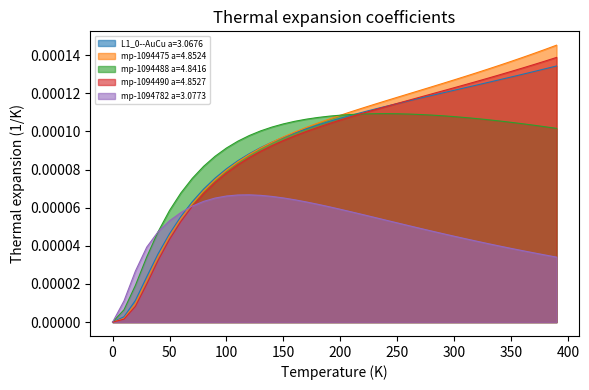

Reading left to right, what are all the values shown in this chart?

L1_0--AuCu a=3.0676: 0.0=0.0	10.0=0.0	20.0=0.0	30.0=0.0	40.0=0.0	50.0=0.0	60.0=0.0	70.0=0.0	80.0=0.0	90.0=0.0	100.0=0.0	110.0=0.0	120.0=0.0	130.0=0.0	140.0=0.0	150.0=0.0	160.0=0.0	170.0=0.0	180.0=0.0	190.0=0.0	200.0=0.0	210.0=0.0	220.0=0.0	230.0=0.0	240.0=0.0	250.0=0.0	260.0=0.0	270.0=0.0	280.0=0.0	290.0=0.0	300.0=0.0	310.0=0.0	320.0=0.0	330.0=0.0	340.0=0.0	350.0=0.0	360.0=0.0	370.0=0.0	380.0=0.0	390.0=0.0
mp-1094475 a=4.8524: 0.0=0.0	10.0=0.0	20.0=0.0	30.0=0.0	40.0=0.0	50.0=0.0	60.0=0.0	70.0=0.0	80.0=0.0	90.0=0.0	100.0=0.0	110.0=0.0	120.0=0.0	130.0=0.0	140.0=0.0	150.0=0.0	160.0=0.0	170.0=0.0	180.0=0.0	190.0=0.0	200.0=0.0	210.0=0.0	220.0=0.0	230.0=0.0	240.0=0.0	250.0=0.0	260.0=0.0	270.0=0.0	280.0=0.0	290.0=0.0	300.0=0.0	310.0=0.0	320.0=0.0	330.0=0.0	340.0=0.0	350.0=0.0	360.0=0.0	370.0=0.0	380.0=0.0	390.0=0.0
mp-1094488 a=4.8416: 0.0=0.0	10.0=0.0	20.0=0.0	30.0=0.0	40.0=0.0	50.0=0.0	60.0=0.0	70.0=0.0	80.0=0.0	90.0=0.0	100.0=0.0	110.0=0.0	120.0=0.0	130.0=0.0	140.0=0.0	150.0=0.0	160.0=0.0	170.0=0.0	180.0=0.0	190.0=0.0	200.0=0.0	210.0=0.0	220.0=0.0	230.0=0.0	240.0=0.0	250.0=0.0	260.0=0.0	270.0=0.0	280.0=0.0	290.0=0.0	300.0=0.0	310.0=0.0	320.0=0.0	330.0=0.0	340.0=0.0	350.0=0.0	360.0=0.0	370.0=0.0	380.0=0.0	390.0=0.0
mp-1094490 a=4.8527: 0.0=0.0	10.0=0.0	20.0=0.0	30.0=0.0	40.0=0.0	50.0=0.0	60.0=0.0	70.0=0.0	80.0=0.0	90.0=0.0	100.0=0.0	110.0=0.0	120.0=0.0	130.0=0.0	140.0=0.0	150.0=0.0	160.0=0.0	170.0=0.0	180.0=0.0	190.0=0.0	200.0=0.0	210.0=0.0	220.0=0.0	230.0=0.0	240.0=0.0	250.0=0.0	260.0=0.0	270.0=0.0	280.0=0.0	290.0=0.0	300.0=0.0	310.0=0.0	320.0=0.0	330.0=0.0	340.0=0.0	350.0=0.0	360.0=0.0	370.0=0.0	380.0=0.0	390.0=0.0
mp-1094782 a=3.0773: 0.0=0.0	10.0=0.0	20.0=0.0	30.0=0.0	40.0=0.0	50.0=0.0	60.0=0.0	70.0=0.0	80.0=0.0	90.0=0.0	100.0=0.0	110.0=0.0	120.0=0.0	130.0=0.0	140.0=0.0	150.0=0.0	160.0=0.0	170.0=0.0	180.0=0.0	190.0=0.0	200.0=0.0	210.0=0.0	220.0=0.0	230.0=0.0	240.0=0.0	250.0=0.0	260.0=0.0	270.0=0.0	280.0=0.0	290.0=0.0	300.0=0.0	310.0=0.0	320.0=0.0	330.0=0.0	340.0=0.0	350.0=0.0	360.0=0.0	370.0=0.0	380.0=0.0	390.0=0.0